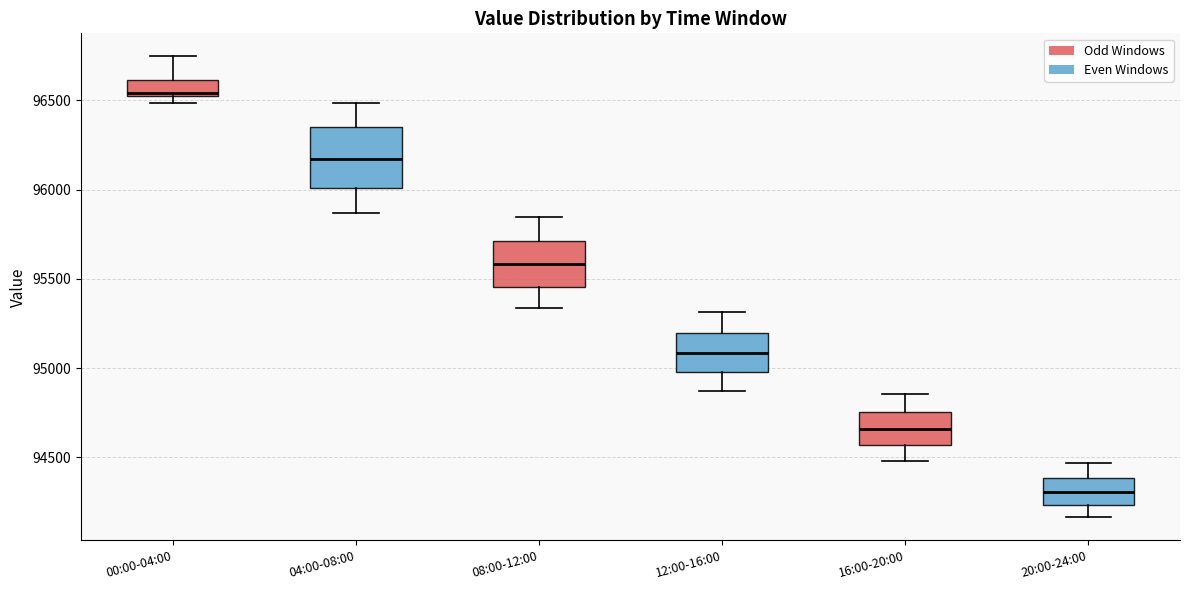

Comparing the boxes themselves (not the whiskers), which one is the tallest?

04:00-08:00